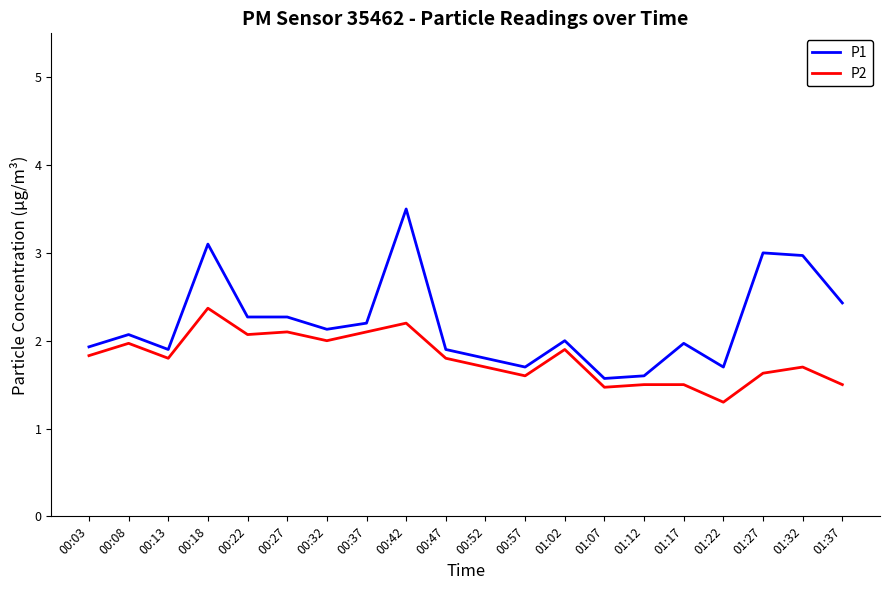

Which series has the largest range (max minus min)?

P1